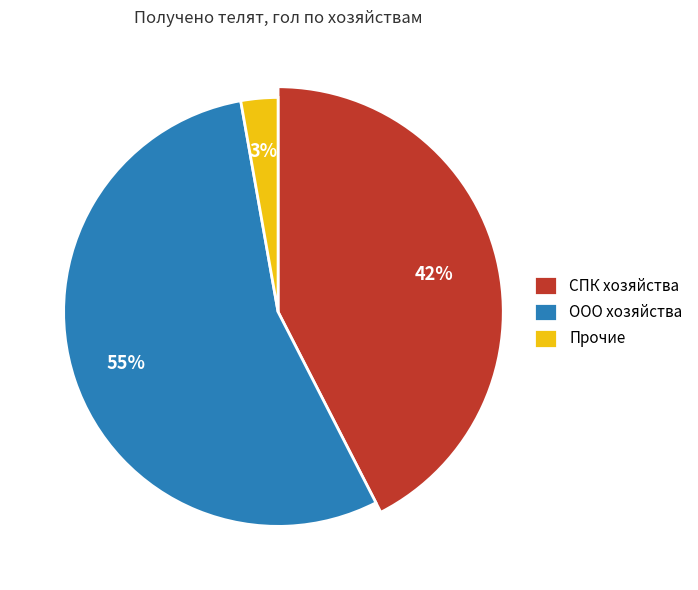

The СПК к-з Победа slice represents 1% of the pie. True or false?

False